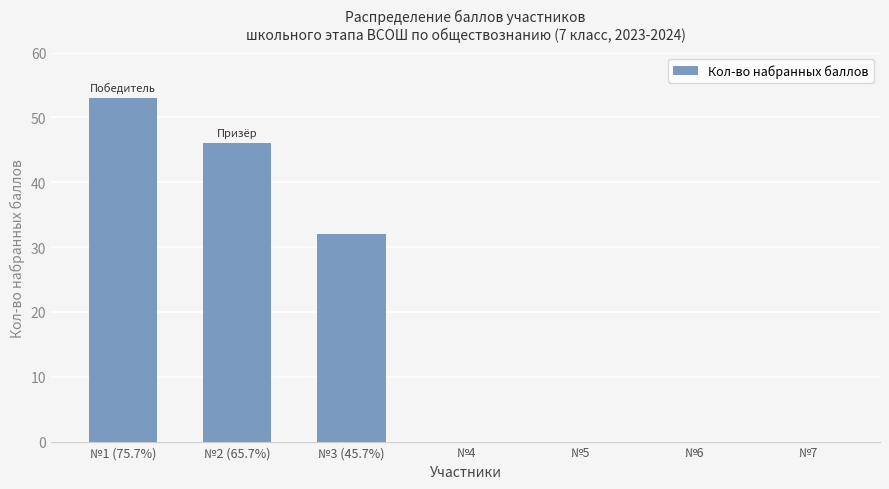

What is the change in value from №2 (65.7%) to №3 (45.7%)?

-14